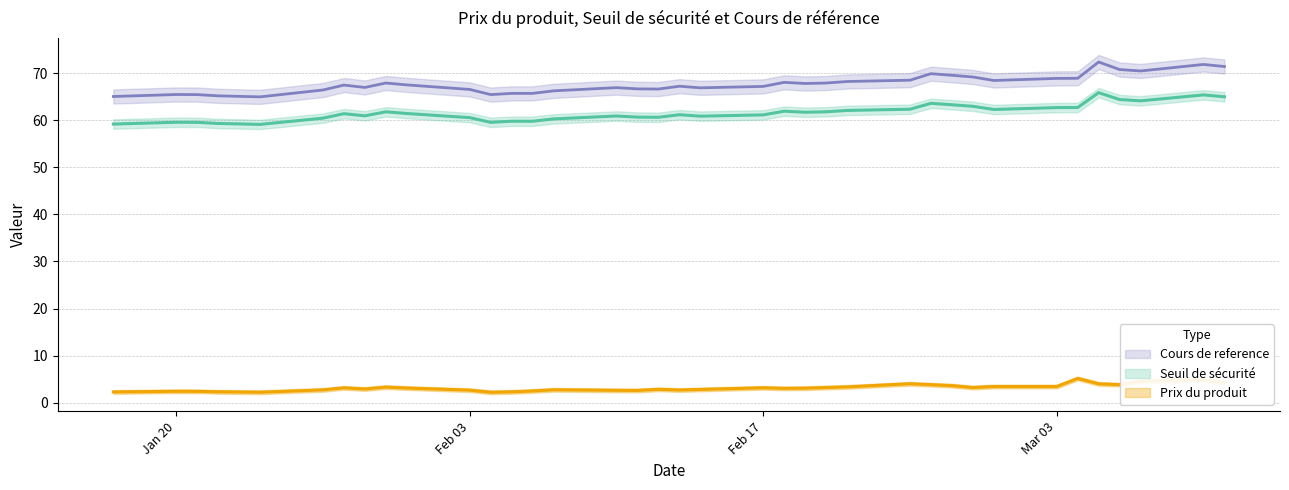

At which label is Seuil de securite closest to 62?

2025-02-21